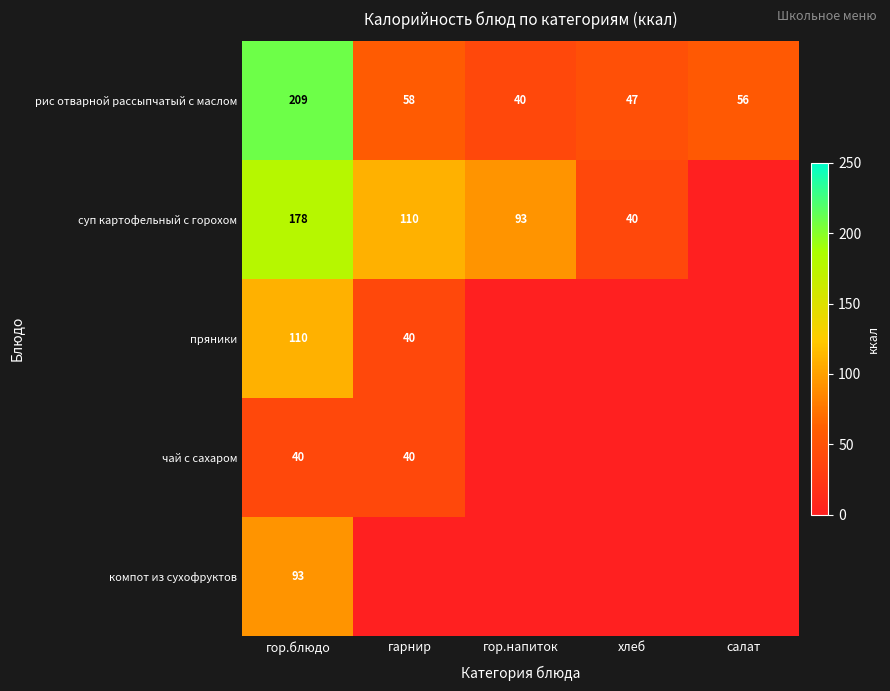

What is the highest value of the рис отварной рассыпчатый с маслом series?

209